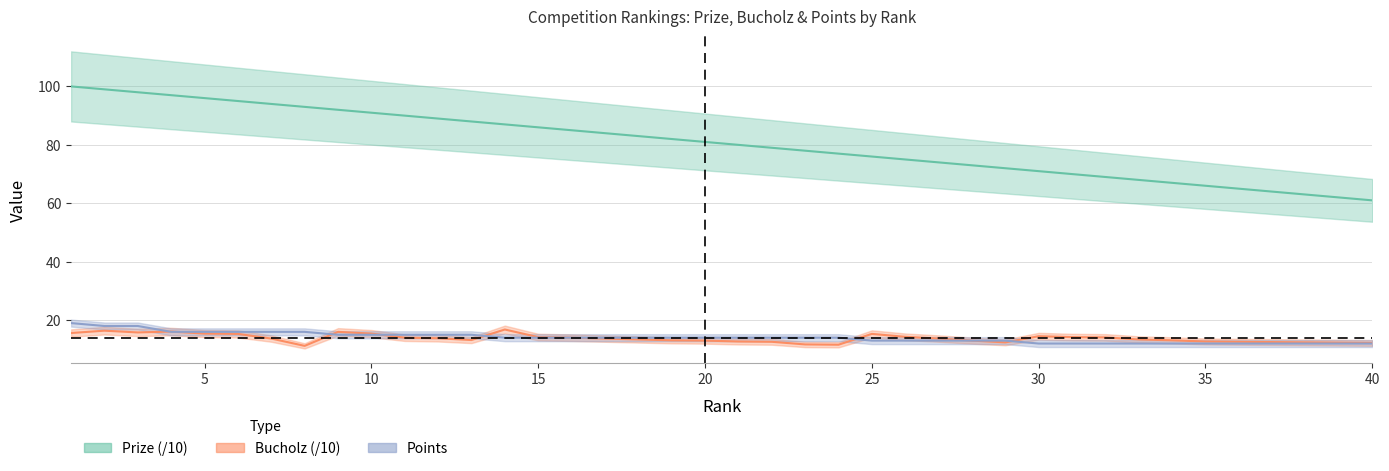

Which category has the highest value across all series?

1